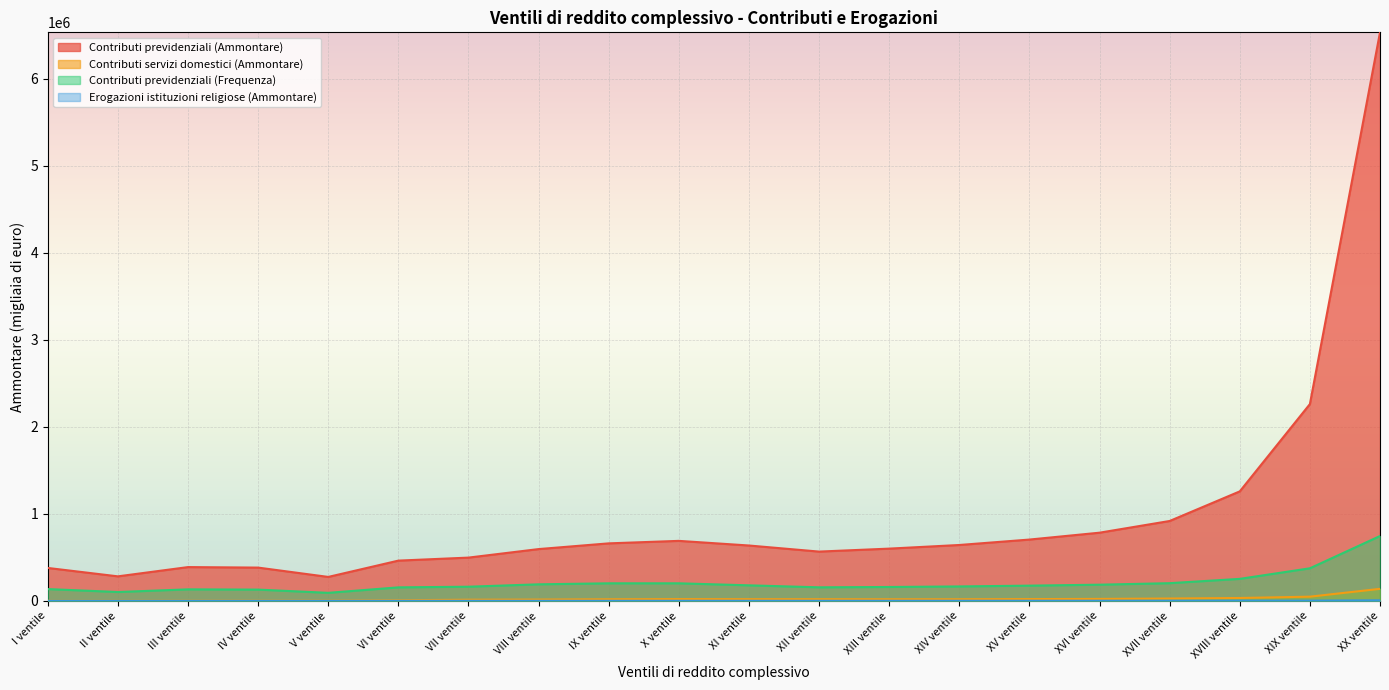

Reading right to left, list all the values displayed in this chart.

Contributi previdenziali (Ammontare): XX ventile=6534528	XIX ventile=2261674	XVIII ventile=1258432	XVII ventile=918134	XVI ventile=783670	XV ventile=704685	XIV ventile=642277	XIII ventile=600520	XII ventile=566462	XI ventile=636386	X ventile=689660	IX ventile=660954	VIII ventile=595216	VII ventile=497265	VI ventile=462633	V ventile=275239	IV ventile=382504	III ventile=388277	II ventile=281808	I ventile=378426
Contributi servizi domestici (Ammontare): XX ventile=138285	XIX ventile=48163	XVIII ventile=33195	XVII ventile=26753	XVI ventile=22562	XV ventile=20583	XIV ventile=18386	XIII ventile=18249	XII ventile=18908	XI ventile=19325	X ventile=20405	IX ventile=18235	VIII ventile=14778	VII ventile=13163	VI ventile=7550	V ventile=3061	IV ventile=3016	III ventile=2683	II ventile=1218	I ventile=875
Contributi previdenziali (Frequenza): XX ventile=745390	XIX ventile=374371	XVIII ventile=252946	XVII ventile=203387	XVI ventile=186028	XV ventile=175012	XIV ventile=165965	XIII ventile=159669	XII ventile=155816	XI ventile=178639	X ventile=201886	IX ventile=201809	VIII ventile=190244	VII ventile=162777	VI ventile=155286	V ventile=92369	IV ventile=129486	III ventile=132315	II ventile=101812	I ventile=135620
Erogazioni istituzioni religiose (Ammontare): XX ventile=6387	XIX ventile=2598	XVIII ventile=2038	XVII ventile=1581	XVI ventile=1393	XV ventile=1235	XIV ventile=1124	XIII ventile=897	XII ventile=802	XI ventile=763	X ventile=722	IX ventile=583	VIII ventile=478	VII ventile=355	VI ventile=302	V ventile=106	IV ventile=109	III ventile=95	II ventile=59	I ventile=57